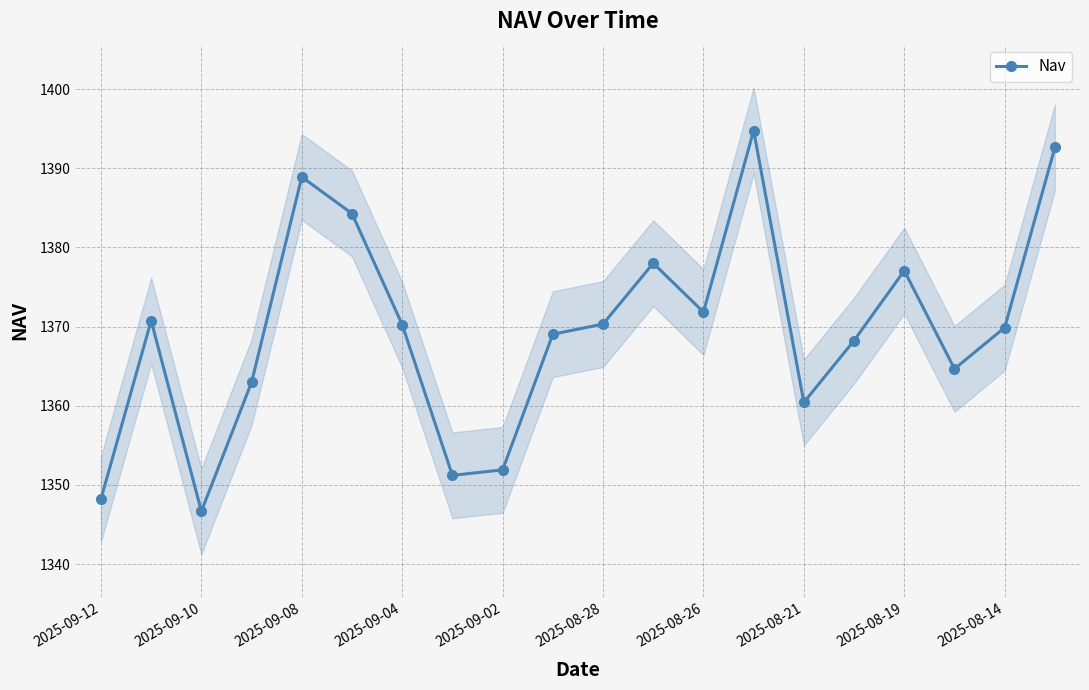

The Nav series shows 560.7 at 2025-08-26. True or false?

False